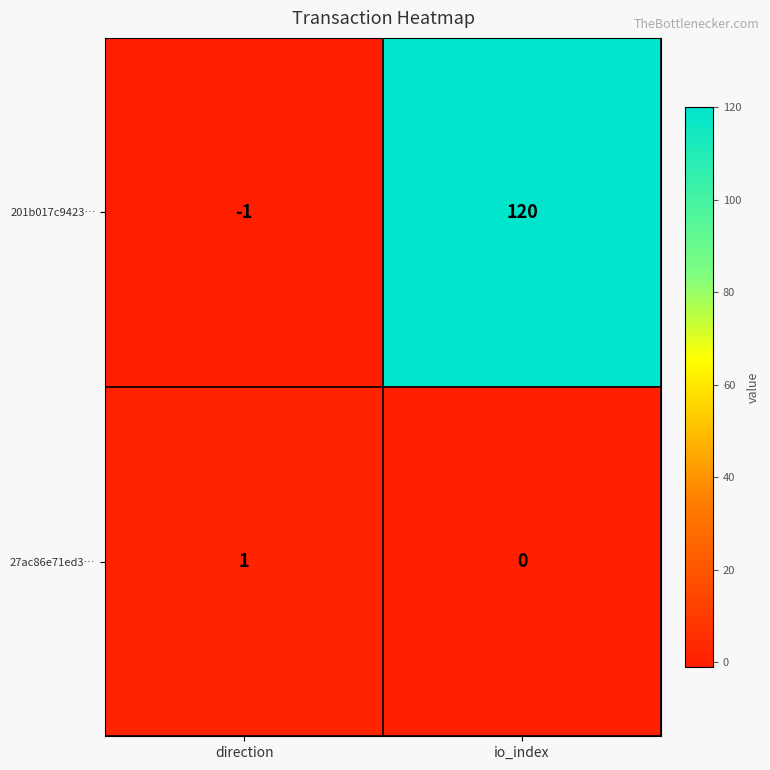

What is the maximum value shown in the chart?

120